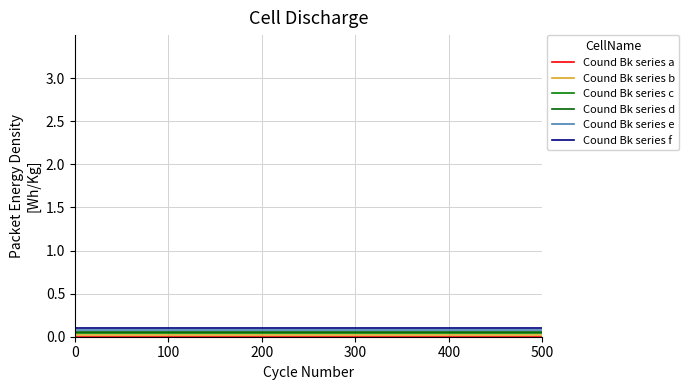

What is the value of the Cound Bk series f point at the 29th from the left?

0.1